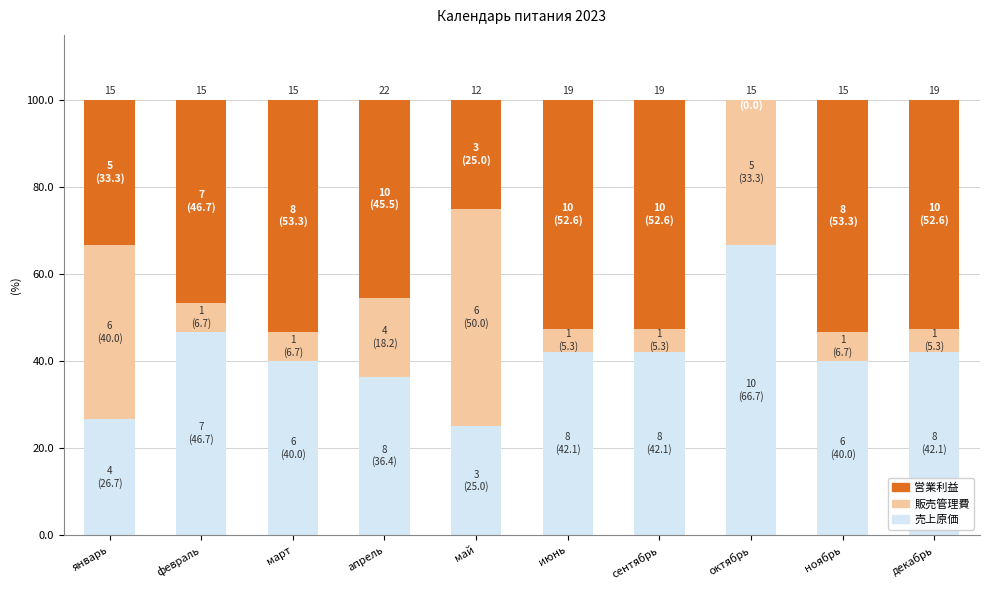

True or false: 売上原価 has a value of 58.8 at сентябрь.

False